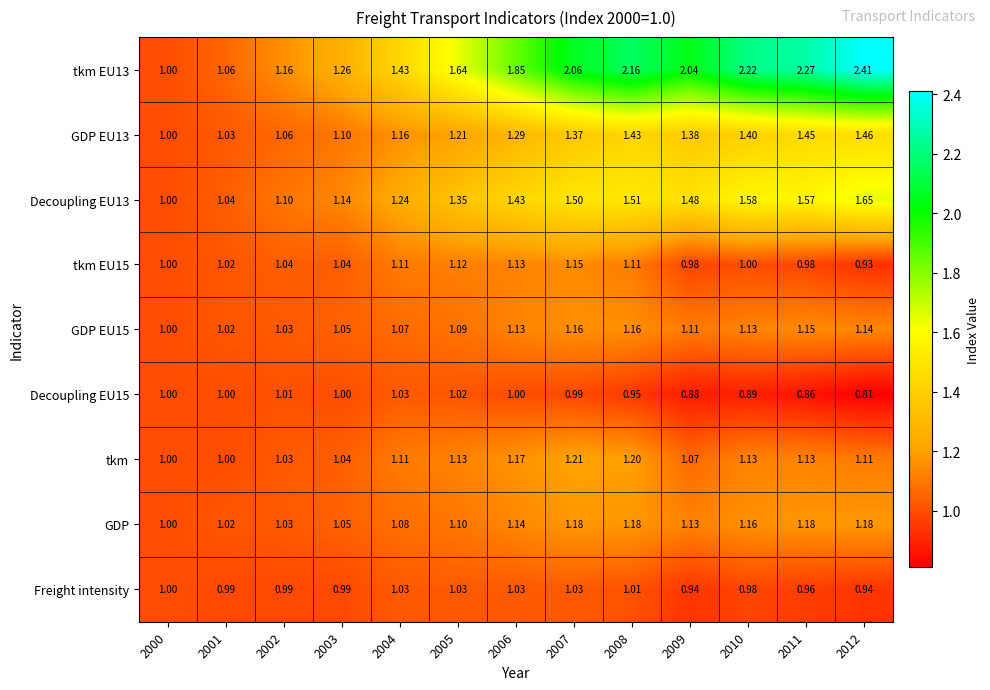

Is the value of Freight intensity at 2007 greater than the value of tkm EU15 at 2000?

Yes